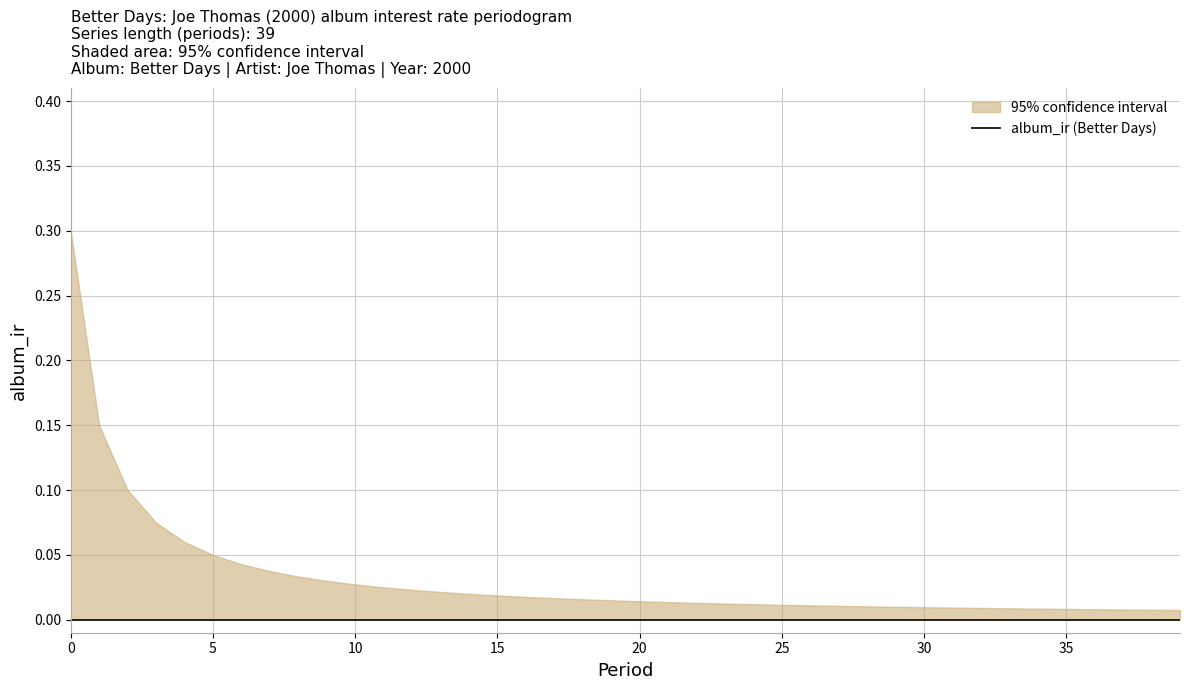

Reading left to right, list all the values displayed in this chart.

period: 0	1	2	3	4	5	6	7	8	9	10	11	12	13	14	15	16	17	18	19	20	21	22	23	24	25	26	27	28	29	30	31	32	33	34	35	36	37	38	39
album_ir: 0	0	0	0	0	0	0	0	0	0	0	0	0	0	0	0	0	0	0	0	0	0	0	0	0	0	0	0	0	0	0	0	0	0	0	0	0	0	0	0